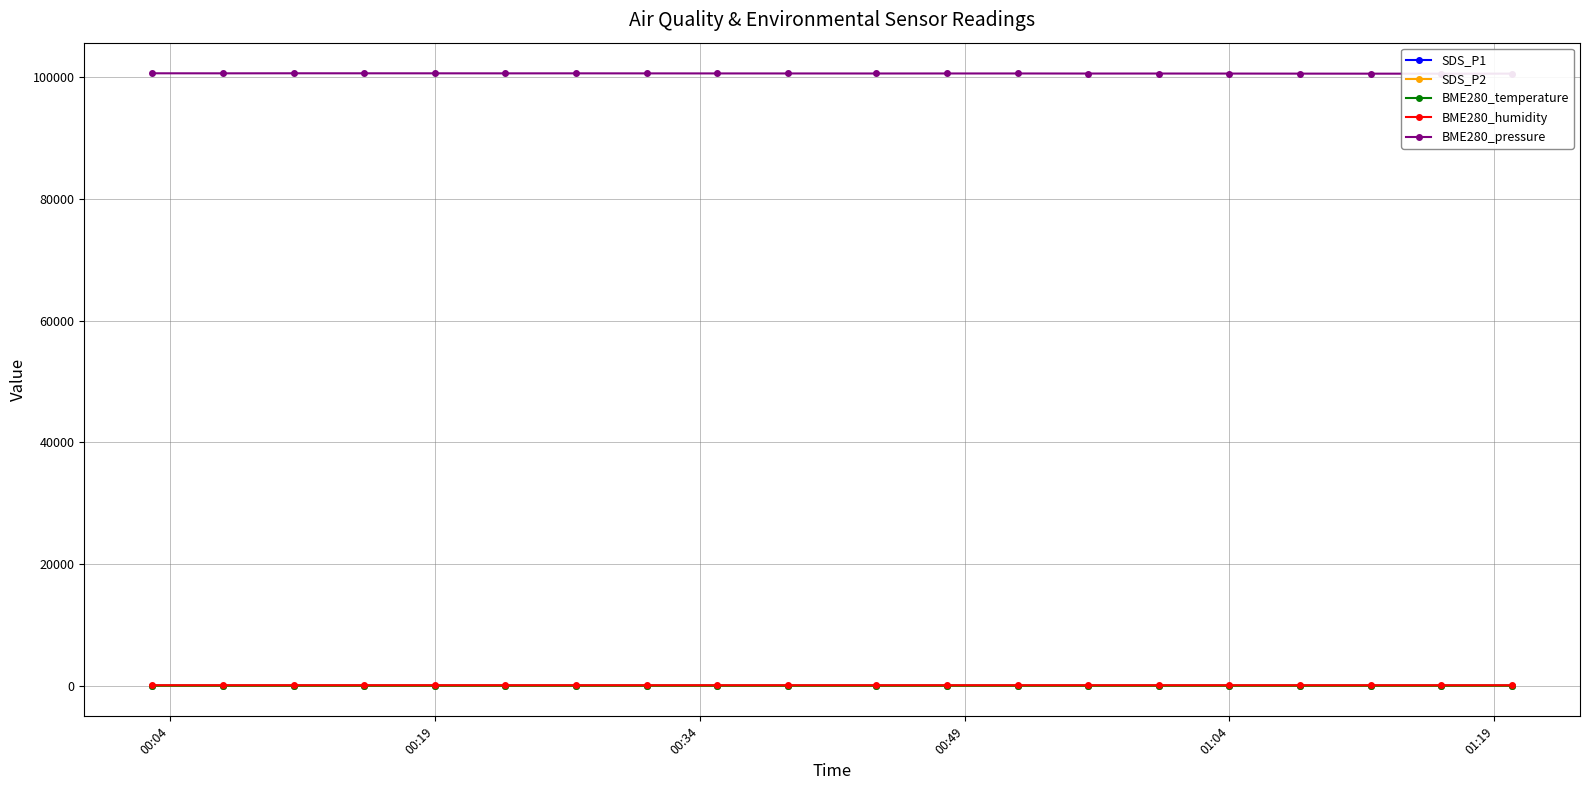

True or false: BME280_temperature has more than 0 points higher than both neighbors.

True